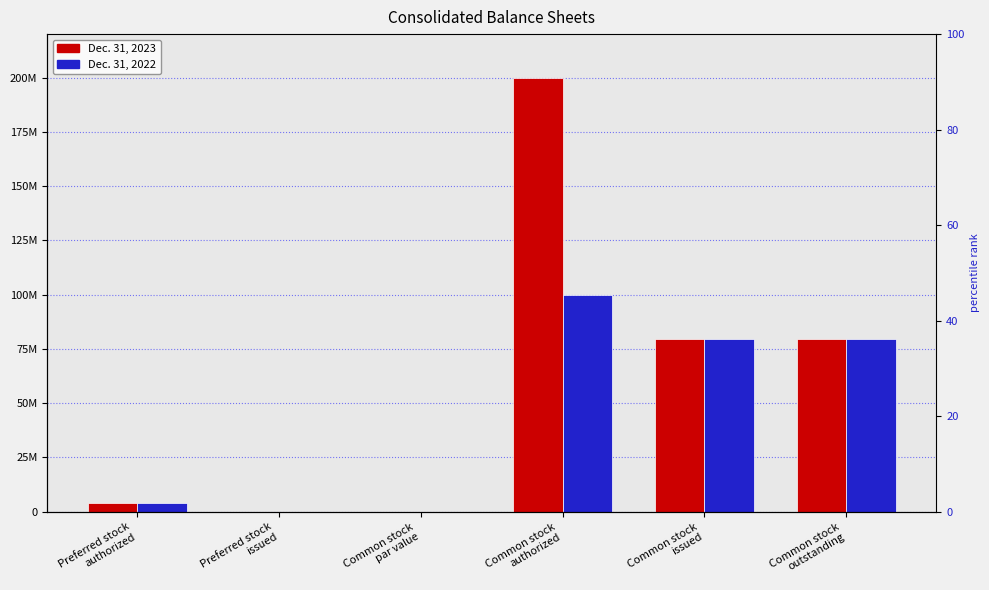

Between Common stock
authorized and Common stock
outstanding, which series saw the biggest shift?

Dec. 31, 2023